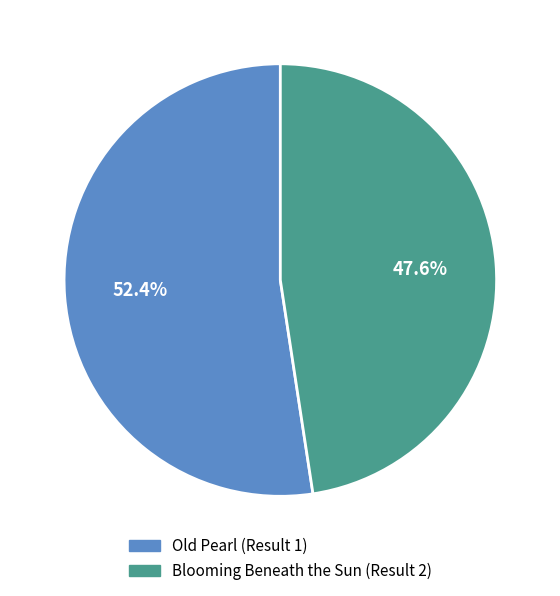

Do Blooming Beneath the Sun (Result 2) and Old Pearl (Result 1) together represent more than half of the pie?

Yes